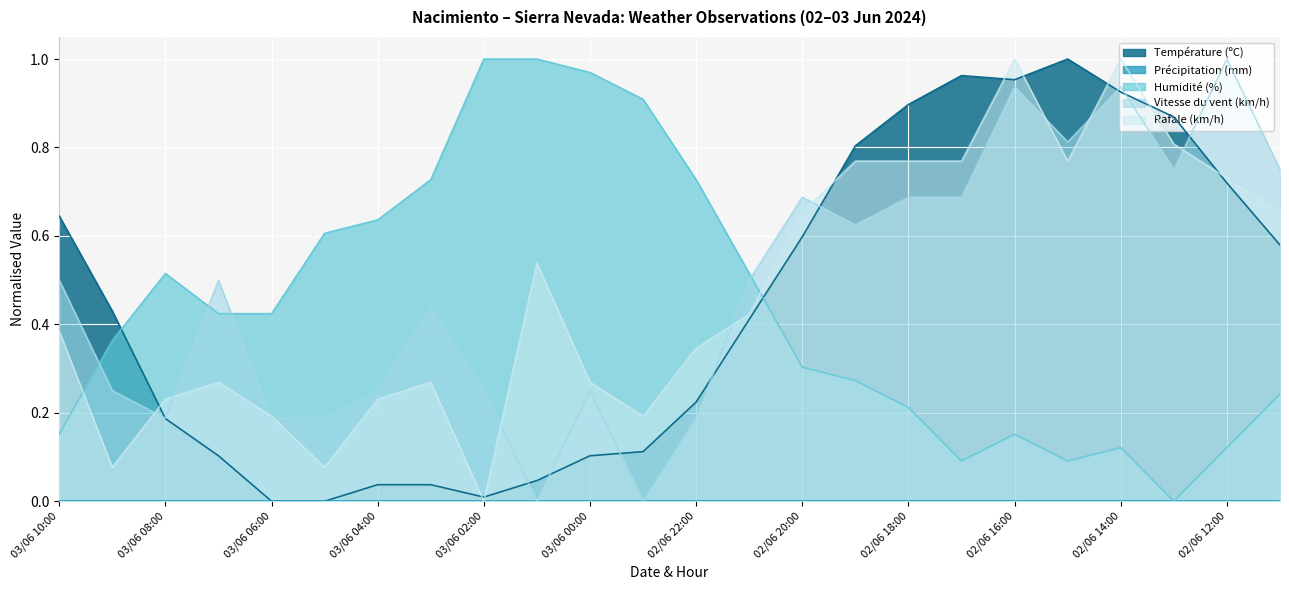

List the labels in order of Rafale (km/h) value, largest first.

02/06 16:00, 02/06 14:00, 02/06 13:00, 02/06 19:00, 02/06 18:00, 02/06 17:00, 02/06 15:00, 02/06 12:00, 02/06 20:00, 02/06 11:00, 03/06 01:00, 02/06 21:00, 03/06 10:00, 02/06 22:00, 03/06 07:00, 03/06 03:00, 03/06 00:00, 03/06 08:00, 03/06 04:00, 03/06 06:00, 02/06 23:00, 03/06 09:00, 03/06 05:00, 03/06 02:00